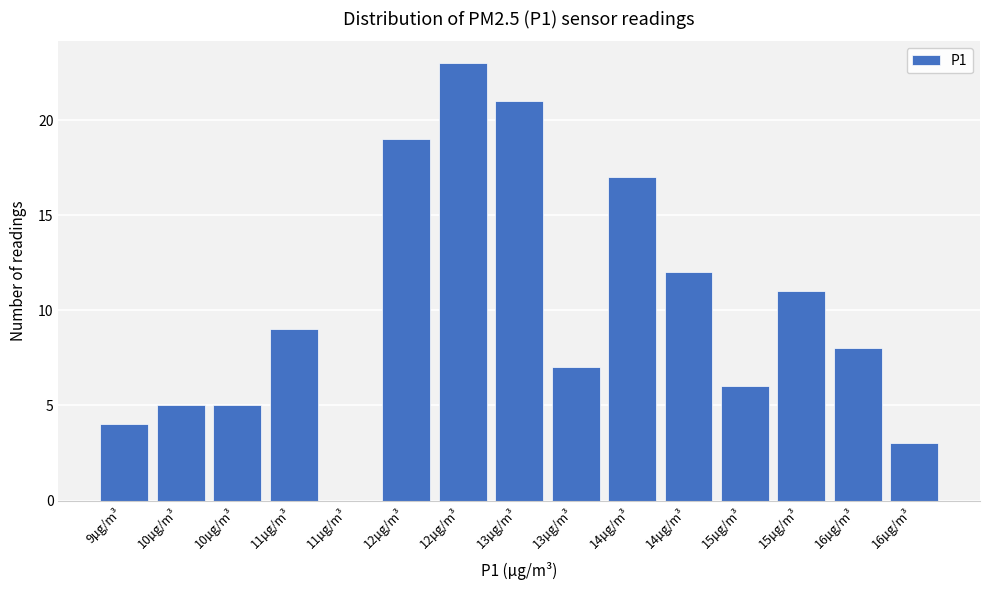

Are the bars horizontal?

No